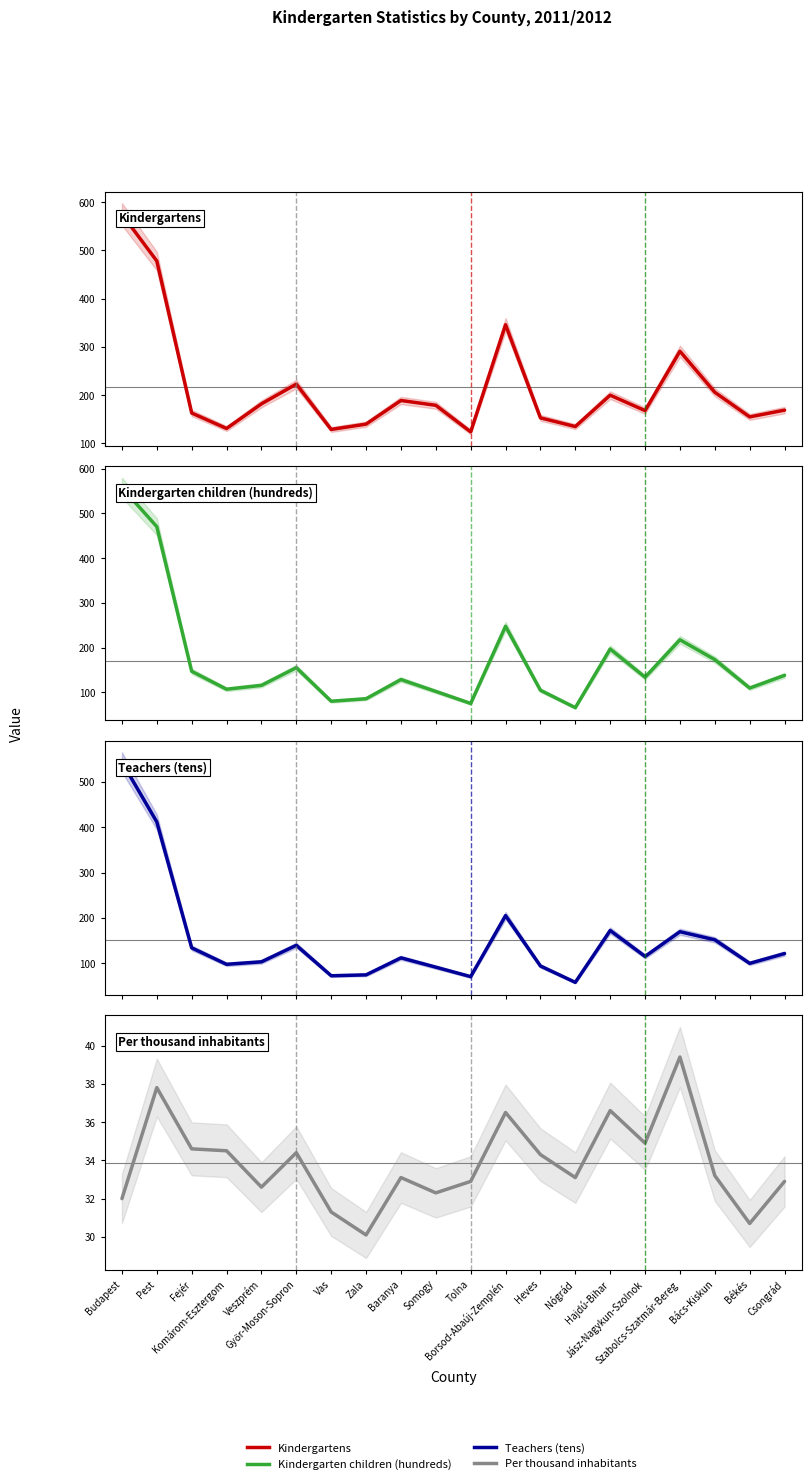

What is the difference between the highest and lowest values at Komárom-Esztergom?

96.5